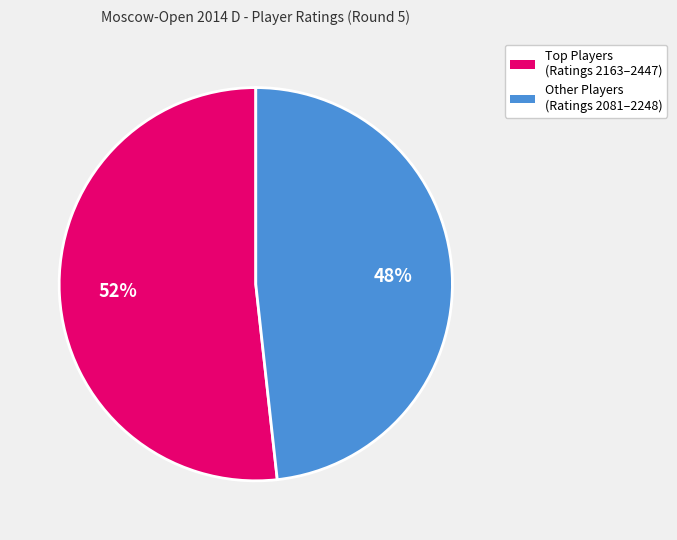

Count the number of slices in the pie.

2